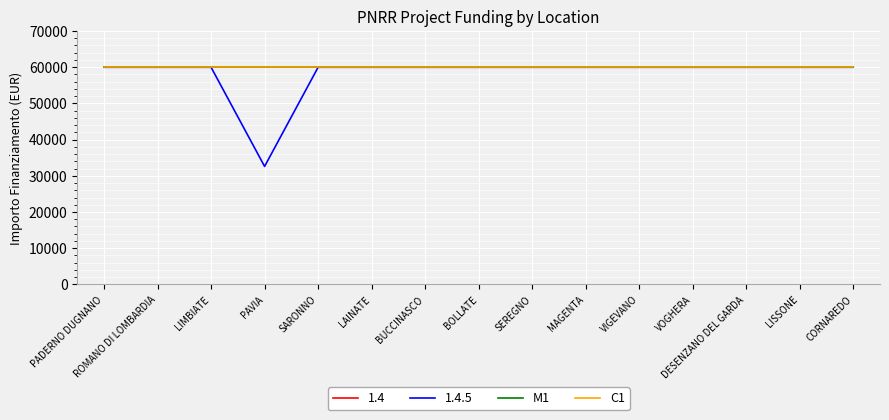

Does the chart have visible grid lines?

Yes